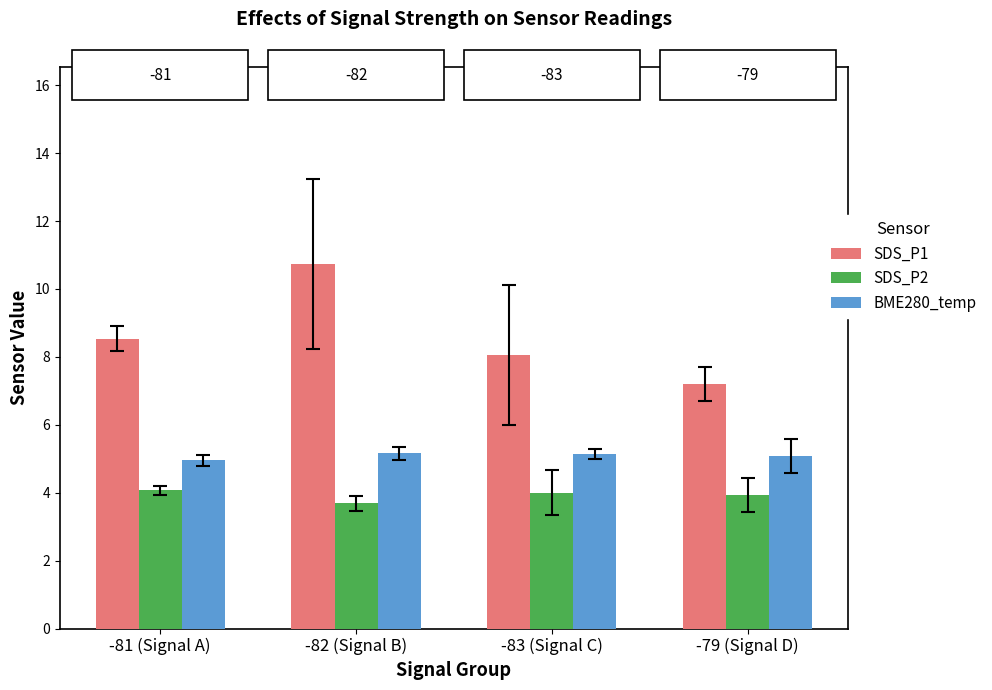

What position from the left is -83 (Signal C)?

3